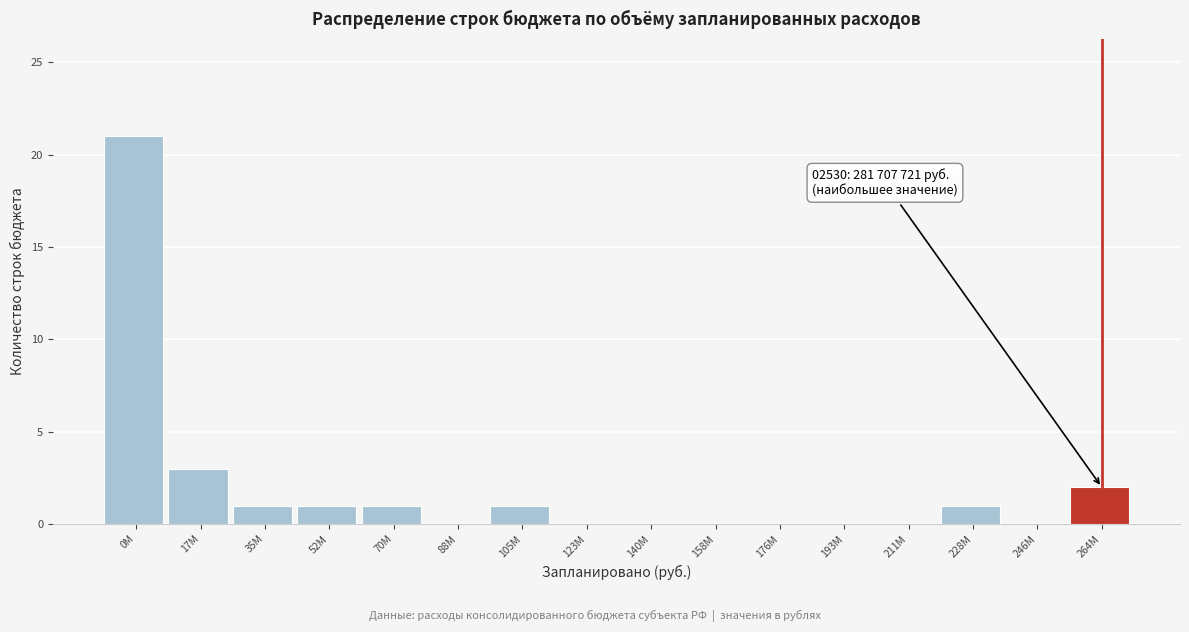

Reading right to left, transcribe all the data shown in this chart.

264M=2	246M=0	228M=1	211M=0	193M=0	176M=0	158M=0	140M=0	123M=0	105M=1	88M=0	70M=1	52M=1	35M=1	17M=3	0M=21